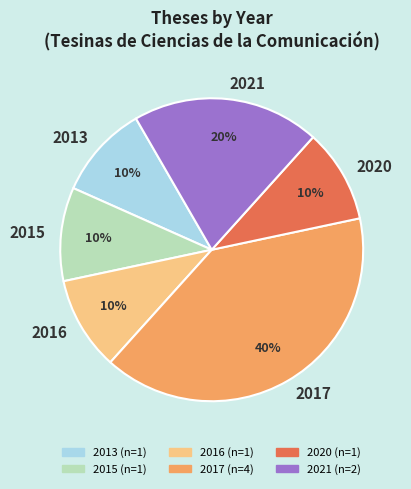

To the nearest percent, what is the average slice percentage?

17%